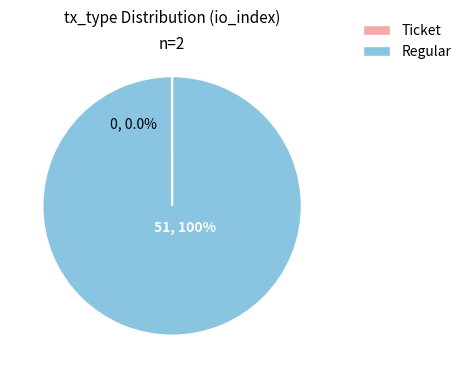

Is Ticket the majority of the pie?

No